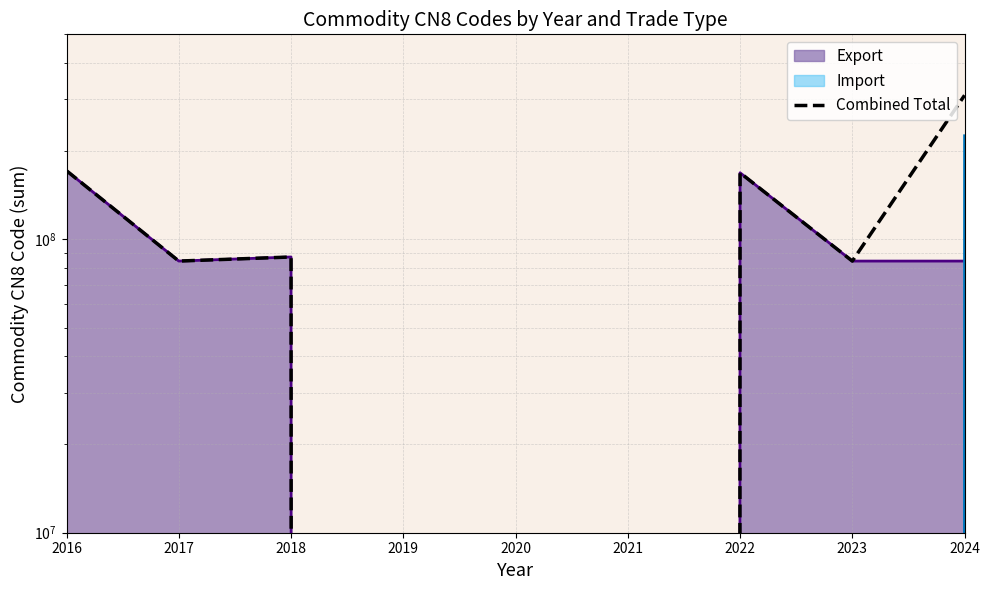

What is the difference between the maximum and minimum values?

309886001